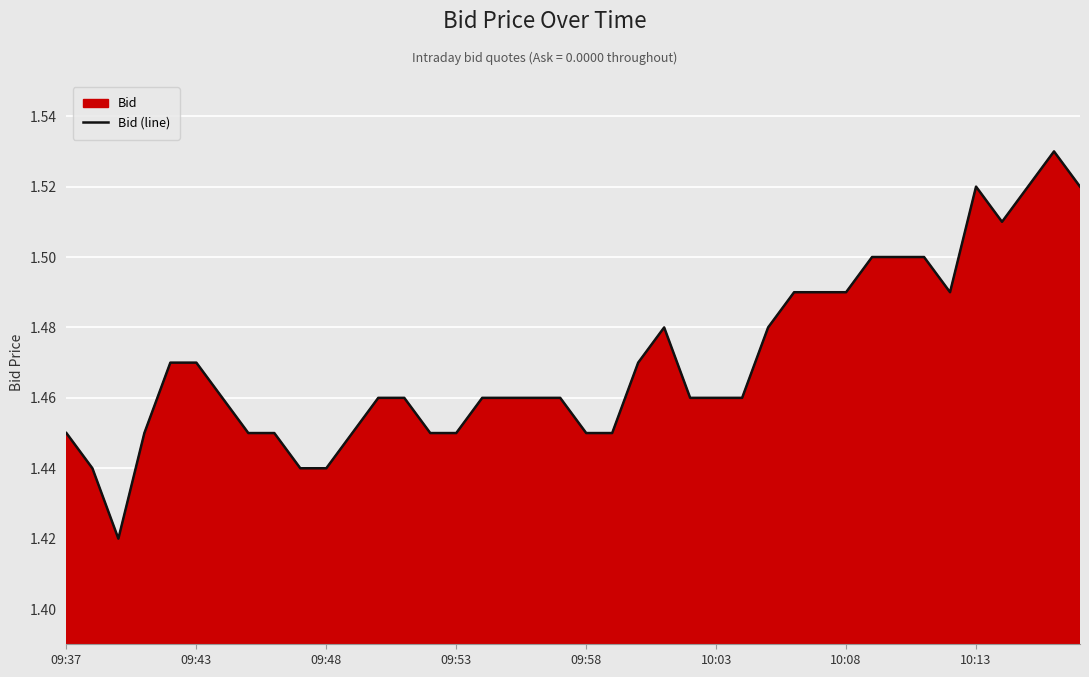

Which has a higher value, 26 or 18?

26